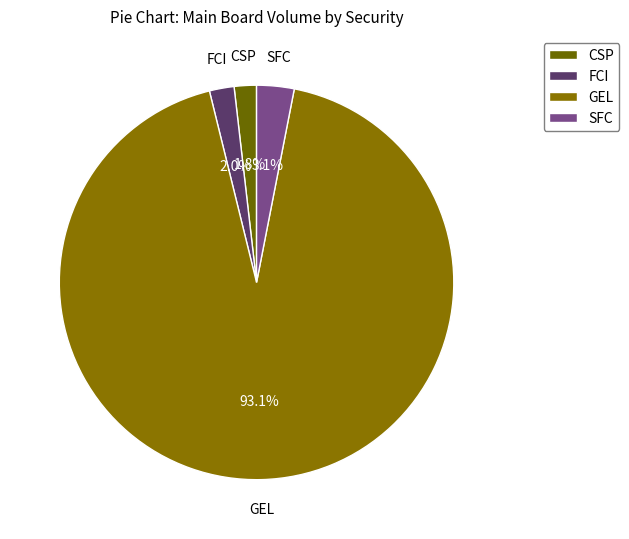

The SFC slice represents 3% of the pie. True or false?

True